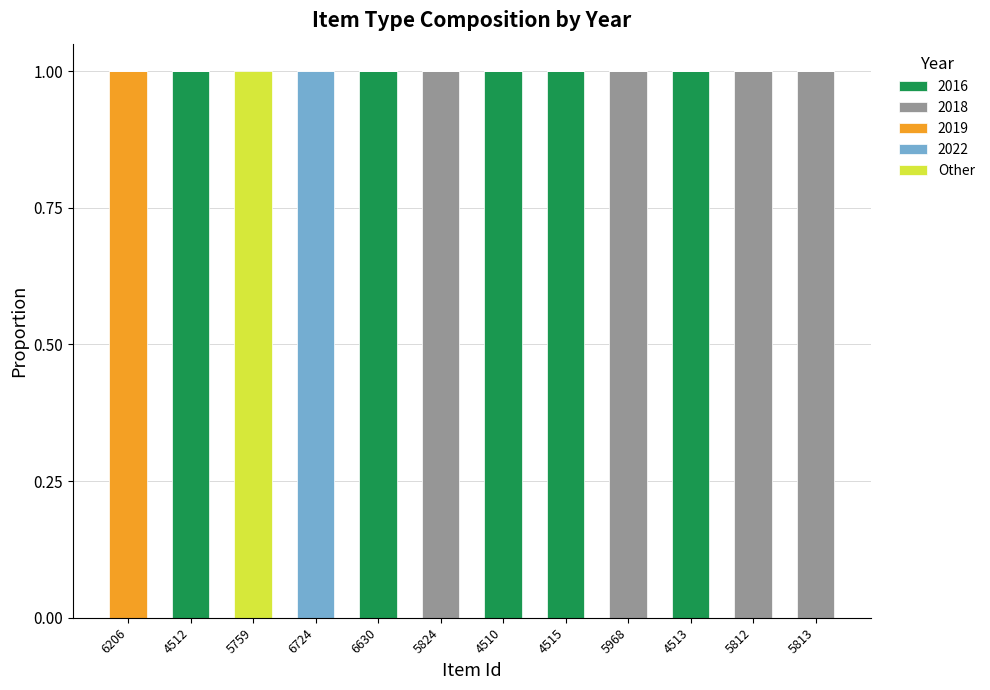

Are the bars horizontal?

No